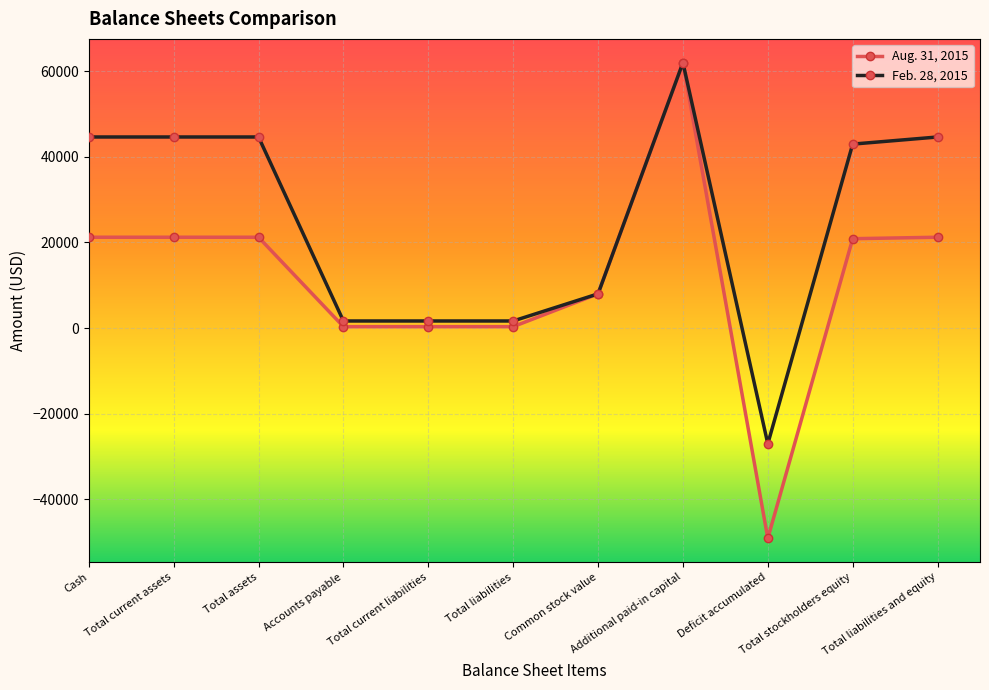

Is the value of Feb. 28, 2015 at Additional paid-in capital greater than the value of Aug. 31, 2015 at Accounts payable?

Yes